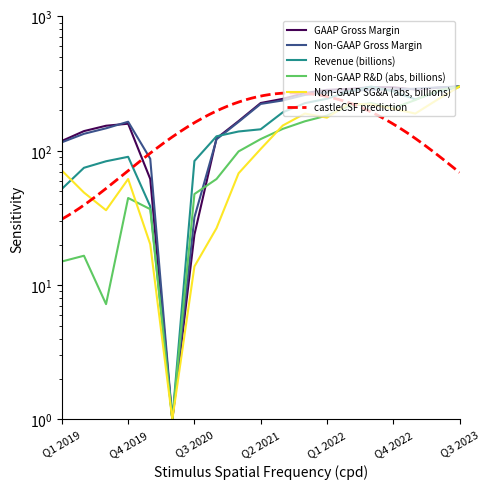

What is the maximum value for Non-GAAP R&D (abs, billions)?

301.0